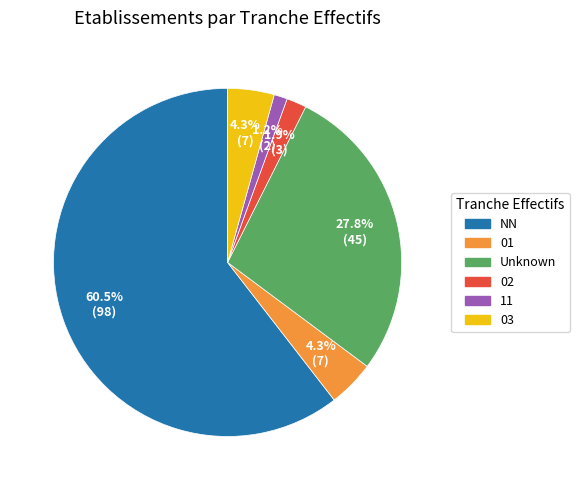

Does any single category account for the majority?

Yes